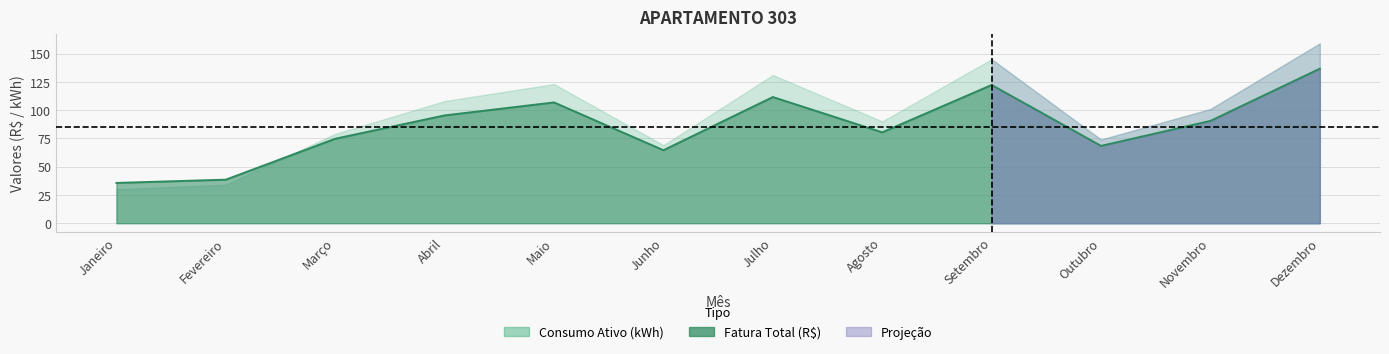

Rank the categories by value from lowest to highest.

Janeiro, Fevereiro, Junho, Outubro, Março, Agosto, Novembro, Abril, Maio, Julho, Setembro, Dezembro